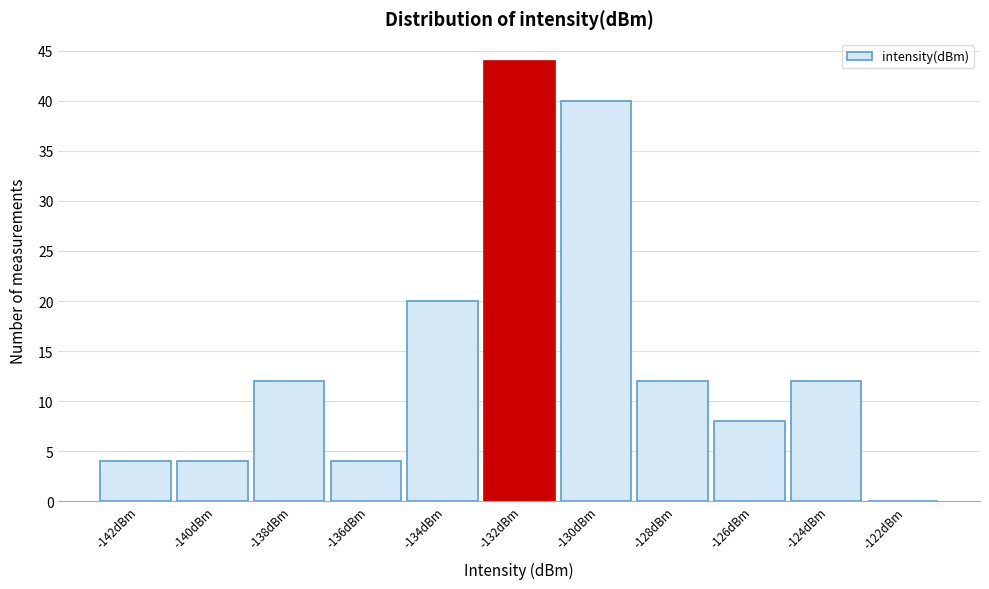

Reading right to left, list all the values displayed in this chart.

-122dBm=0	-124dBm=12	-126dBm=8	-128dBm=12	-130dBm=40	-132dBm=44	-134dBm=20	-136dBm=4	-138dBm=12	-140dBm=4	-142dBm=4